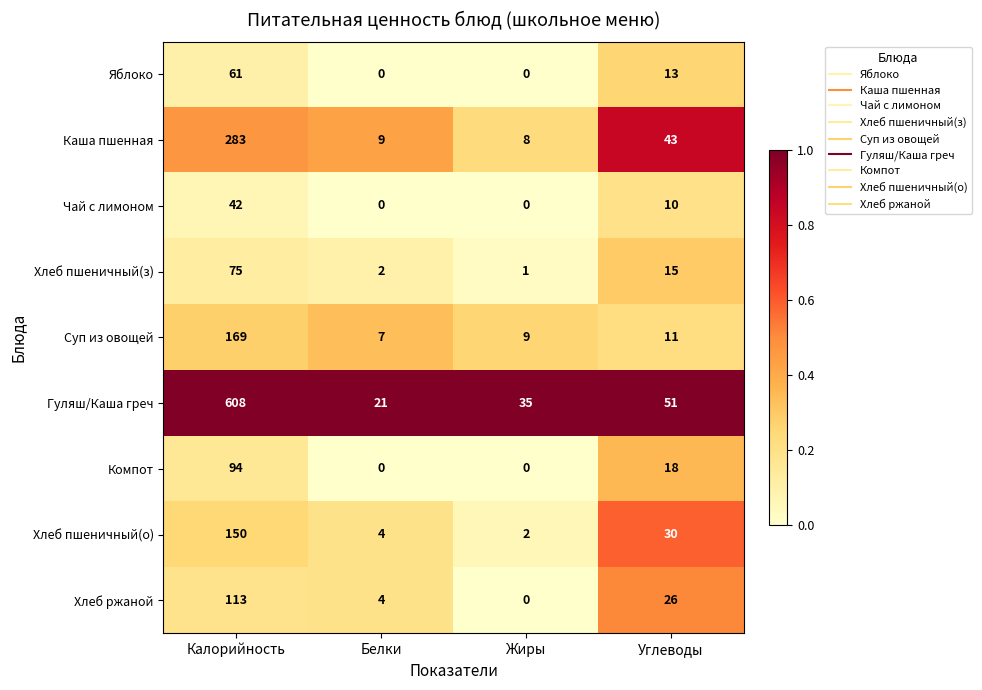

At which label does Хлеб пшеничный(з) reach its peak?

Калорийность